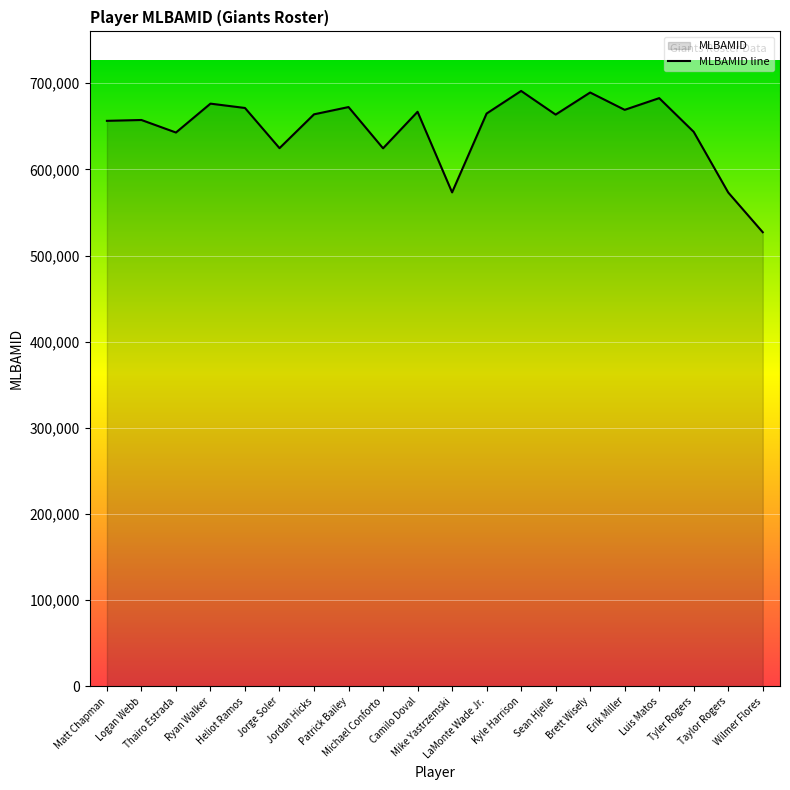

What is the difference between the values at Camilo Doval and Sean Hjelle?

3262